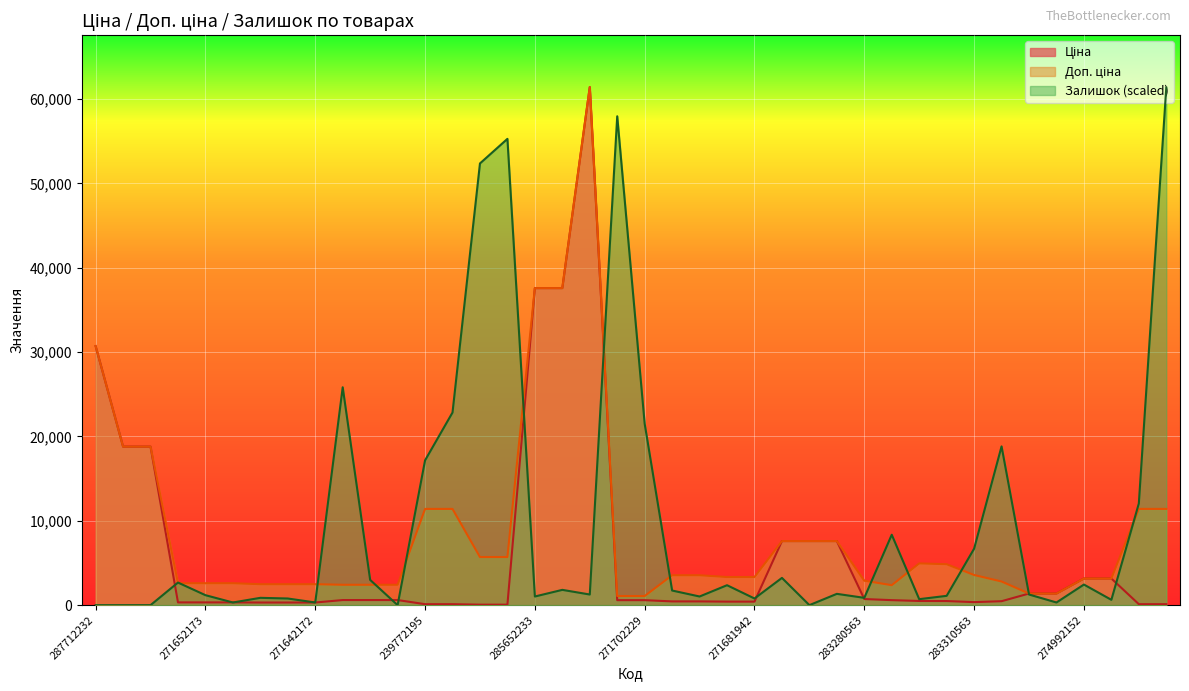

The value of Ціна at 24221099 is 1375.4. True or false?

True